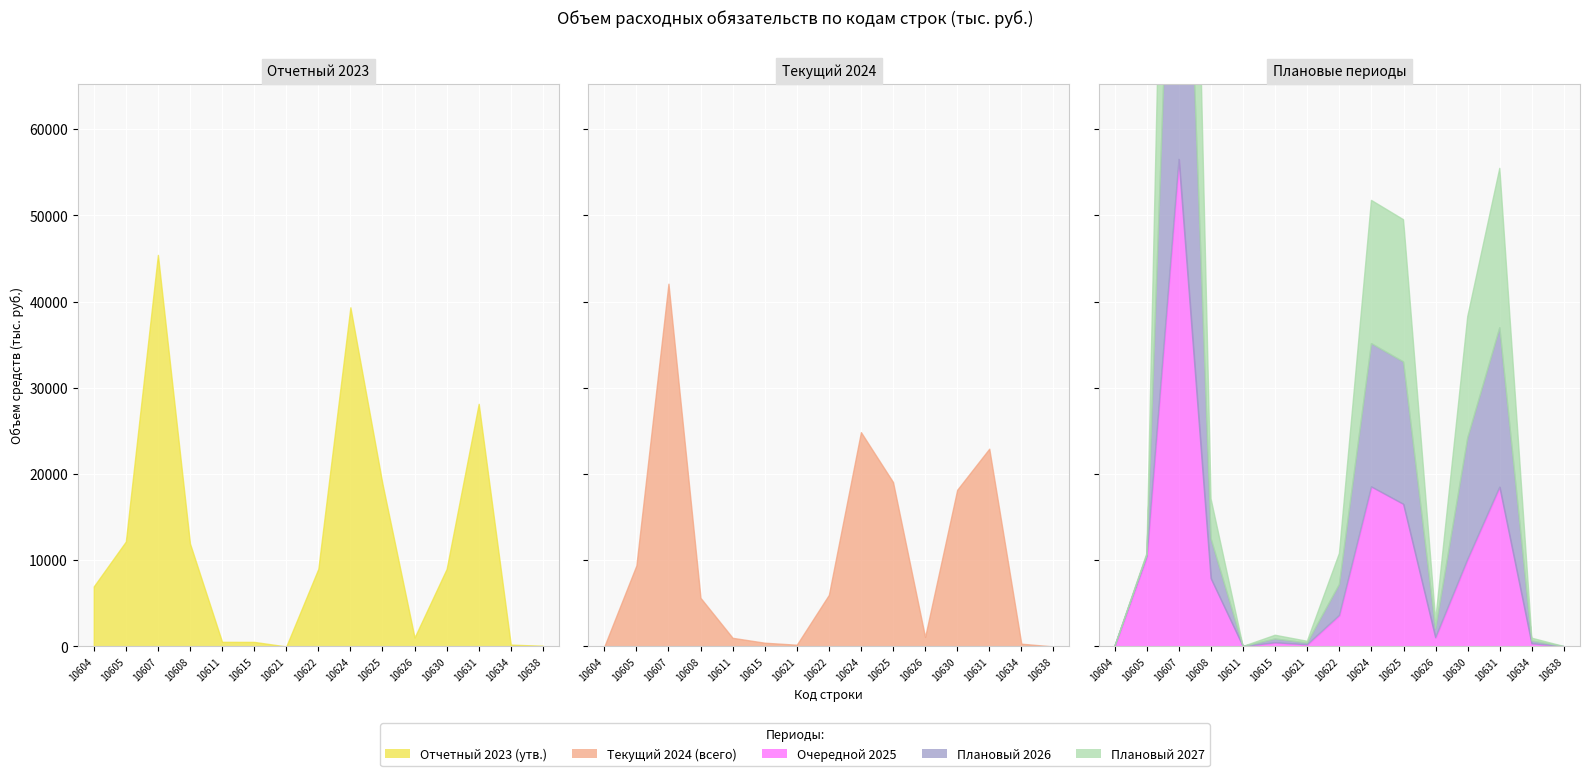

Reading left to right, list all the values displayed in this chart.

Отчетный 2023 (утв.): 10604=6964.5	10605=12170.2	10607=45420.4	10608=11937.7	10611=535.3	10615=529.1	10621=0.0	10622=8998.2	10624=39341.9	10625=18862.9	10626=1037.3	10630=8991.2	10631=28145.5	10634=211.6	10638=82.1
Текущий 2024 (всего): 10604=0.0	10605=9397.9	10607=42082.0	10608=5634.8	10611=1000.0	10615=433.7	10621=200.0	10622=5983.2	10624=24859.9	10625=19071.5	10626=1100.0	10630=18172.4	10631=22941.0	10634=320.0	10638=0.0
Очередной 2025: 10604=0.0	10605=10400.0	10607=56511.7	10608=7878.6	10611=0.0	10615=433.7	10621=200.0	10622=3594.5	10624=18519.4	10625=16500.8	10626=1020.0	10630=10101.1	10631=18486.0	10634=320.0	10638=0.0
Плановый 2026: 10604=0.0	10605=200.0	10607=59054.4	10608=4613.5	10611=0.0	10615=433.7	10621=200.0	10622=3594.5	10624=16611.9	10625=16500.8	10626=1020.0	10630=14077.0	10631=18486.0	10634=320.0	10638=0.0
Плановый 2027: 10604=0.0	10605=200.0	10607=62157.0	10608=4613.5	10611=0.0	10615=433.7	10621=200.0	10622=3594.5	10624=16611.9	10625=16500.8	10626=1020.0	10630=14077.0	10631=18486.0	10634=320.0	10638=0.0